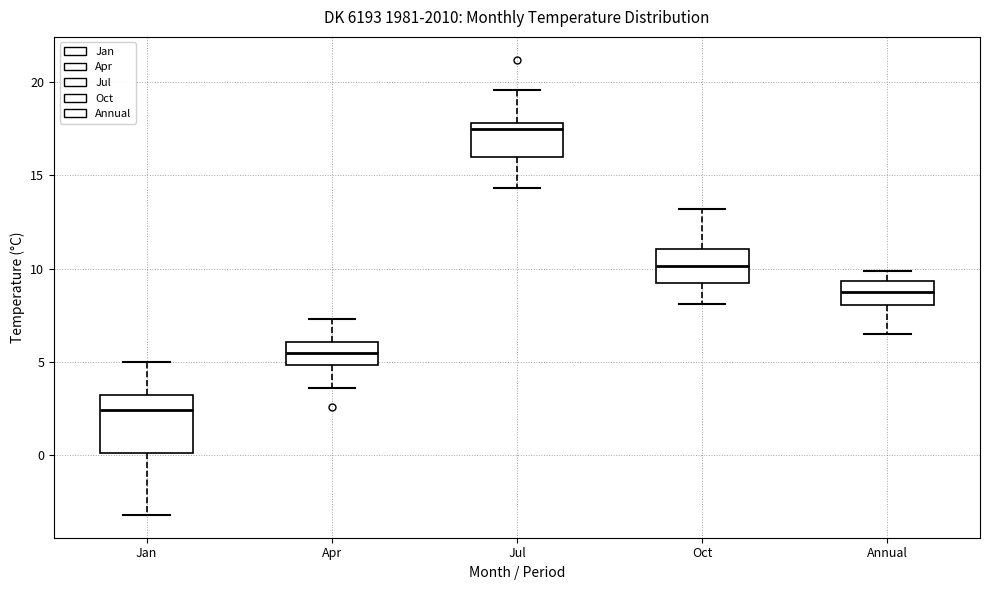

Which box has the highest median line?

Jul